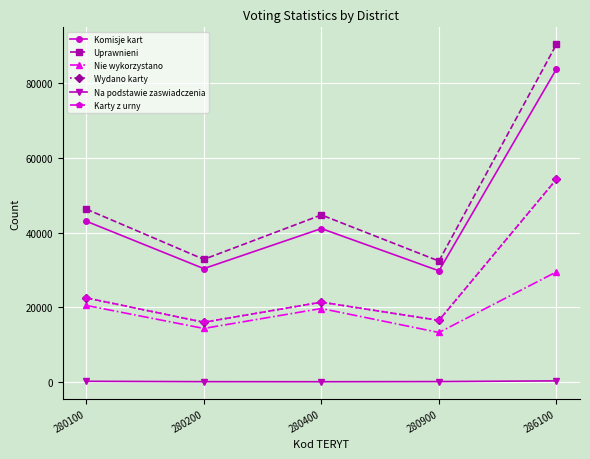

True or false: Uprawnieni and Wydano karty intersect in this chart.

False